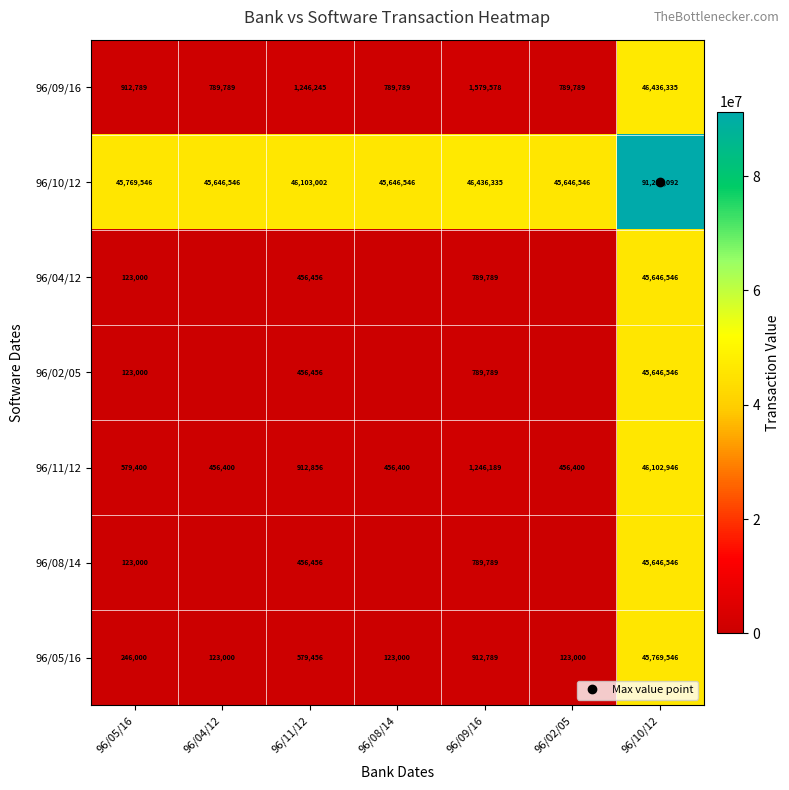

Rank the categories by 96/05/16 value from highest to lowest.

96/10/12, 96/09/16, 96/11/12, 96/05/16, 96/04/12, 96/08/14, 96/02/05